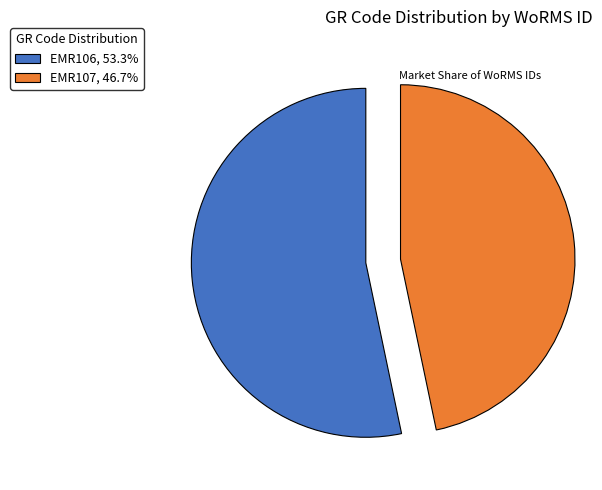

Do EMR106, 53.3% and EMR107, 46.7% together represent more than half of the pie?

Yes